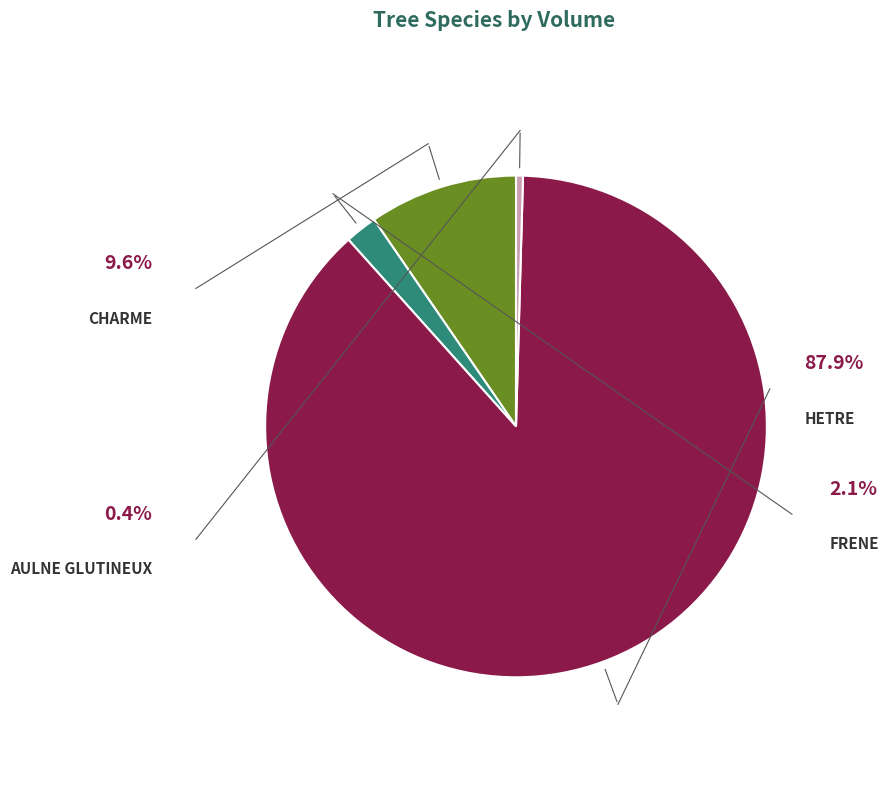

Which category accounts for the majority?

HETRE